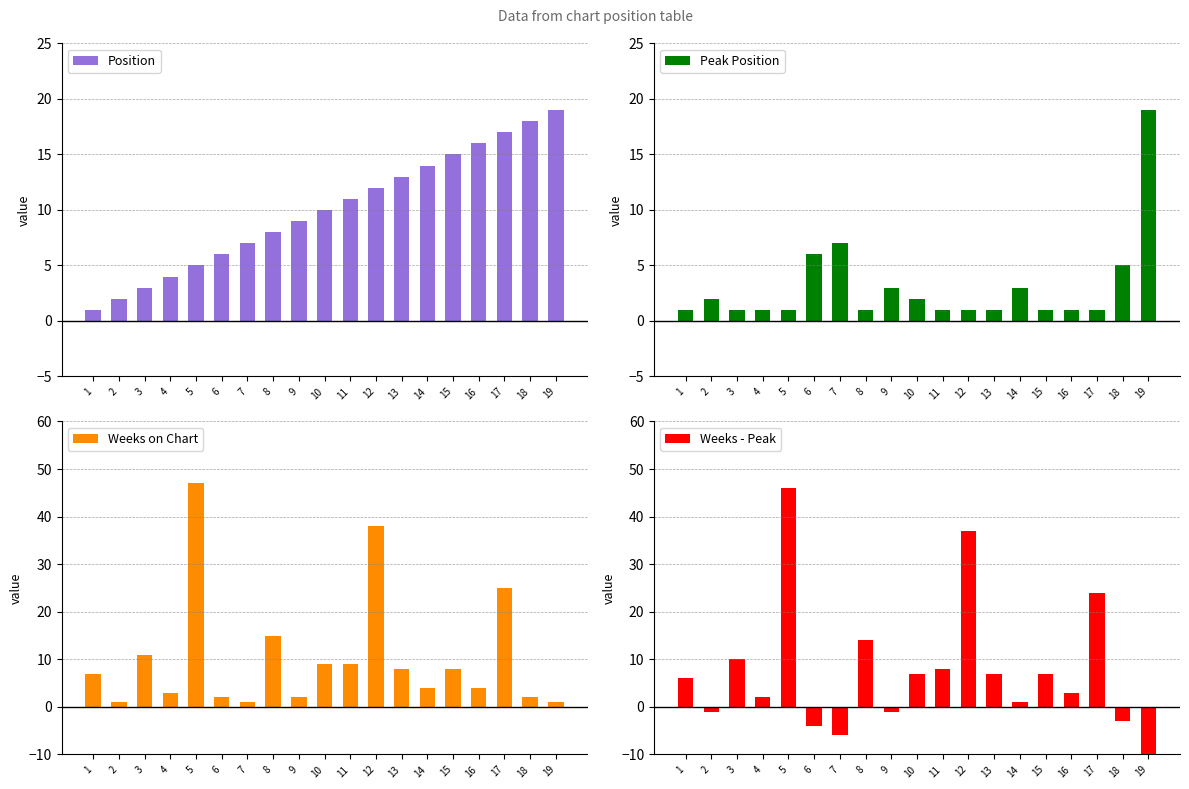

Read the Weeks - Peak value at 5.

46